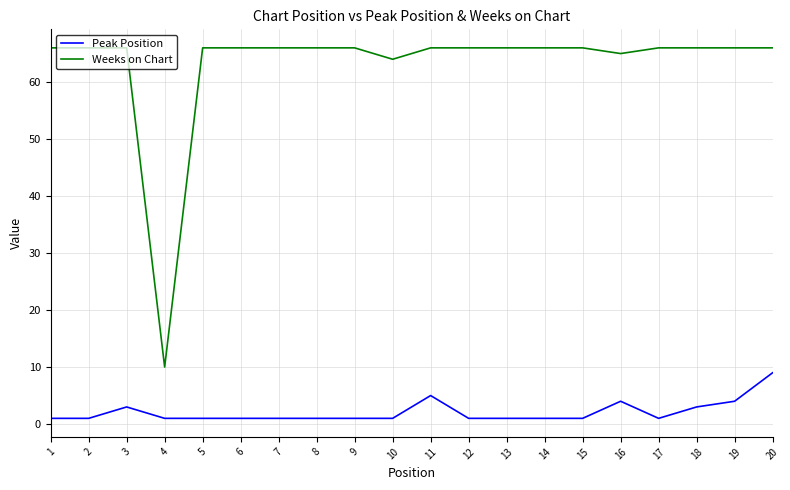

Reading left to right, list all the values displayed in this chart.

Peak Position: 1=1	2=1	3=3	4=1	5=1	6=1	7=1	8=1	9=1	10=1	11=5	12=1	13=1	14=1	15=1	16=4	17=1	18=3	19=4	20=9
Weeks on Chart: 1=66	2=66	3=66	4=10	5=66	6=66	7=66	8=66	9=66	10=64	11=66	12=66	13=66	14=66	15=66	16=65	17=66	18=66	19=66	20=66